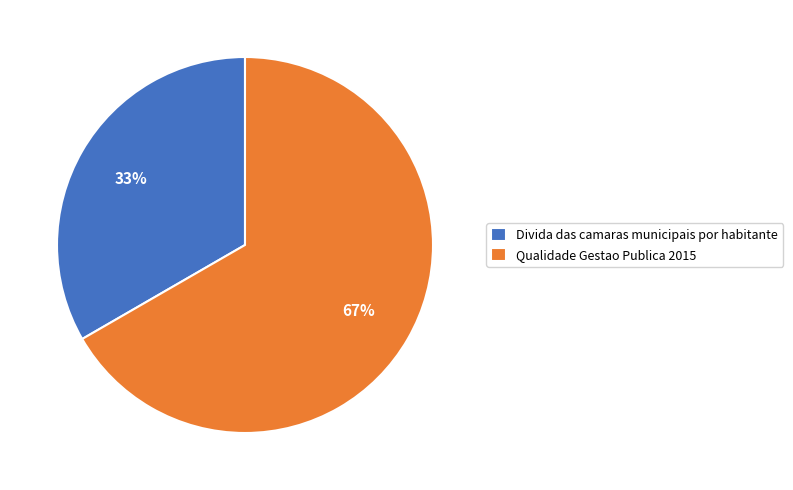

Rank the categories by value from lowest to highest.

Divida das camaras municipais por habitante, Qualidade Gestao Publica 2015